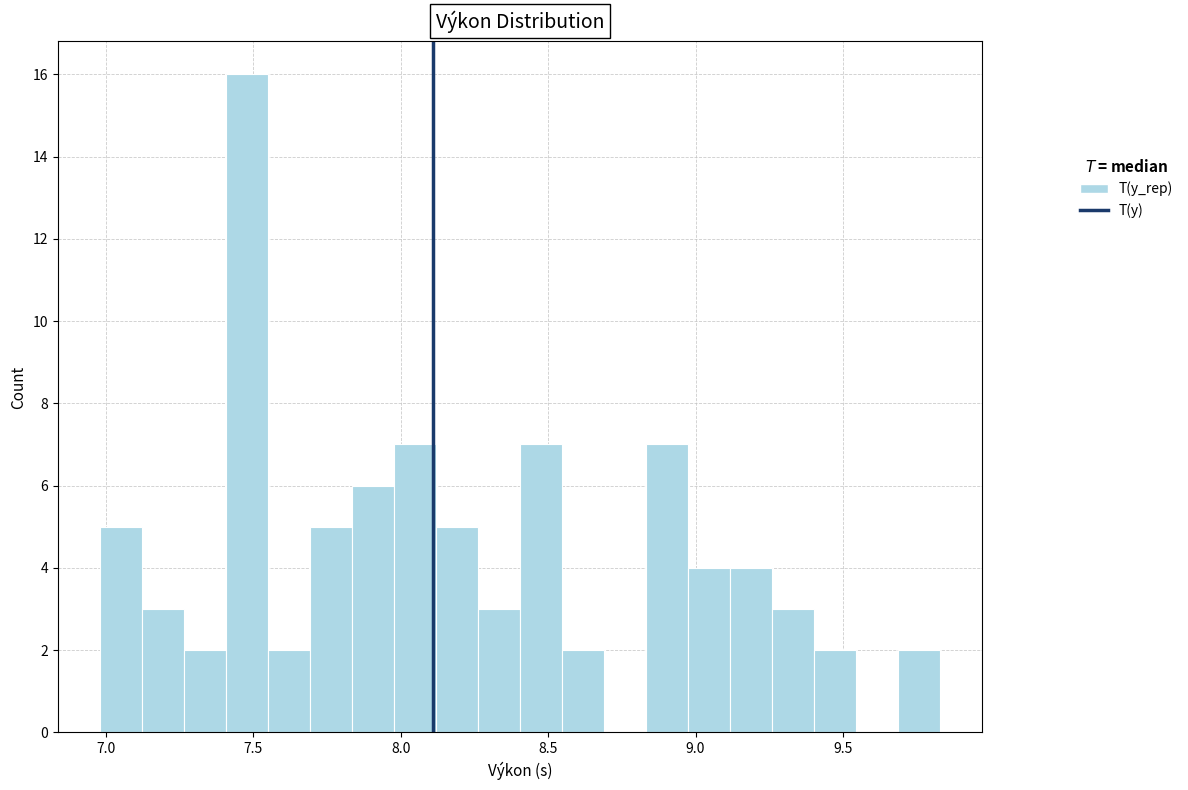

Read against the x-axis, roughly where is the centre of the tallest bar?

7.50